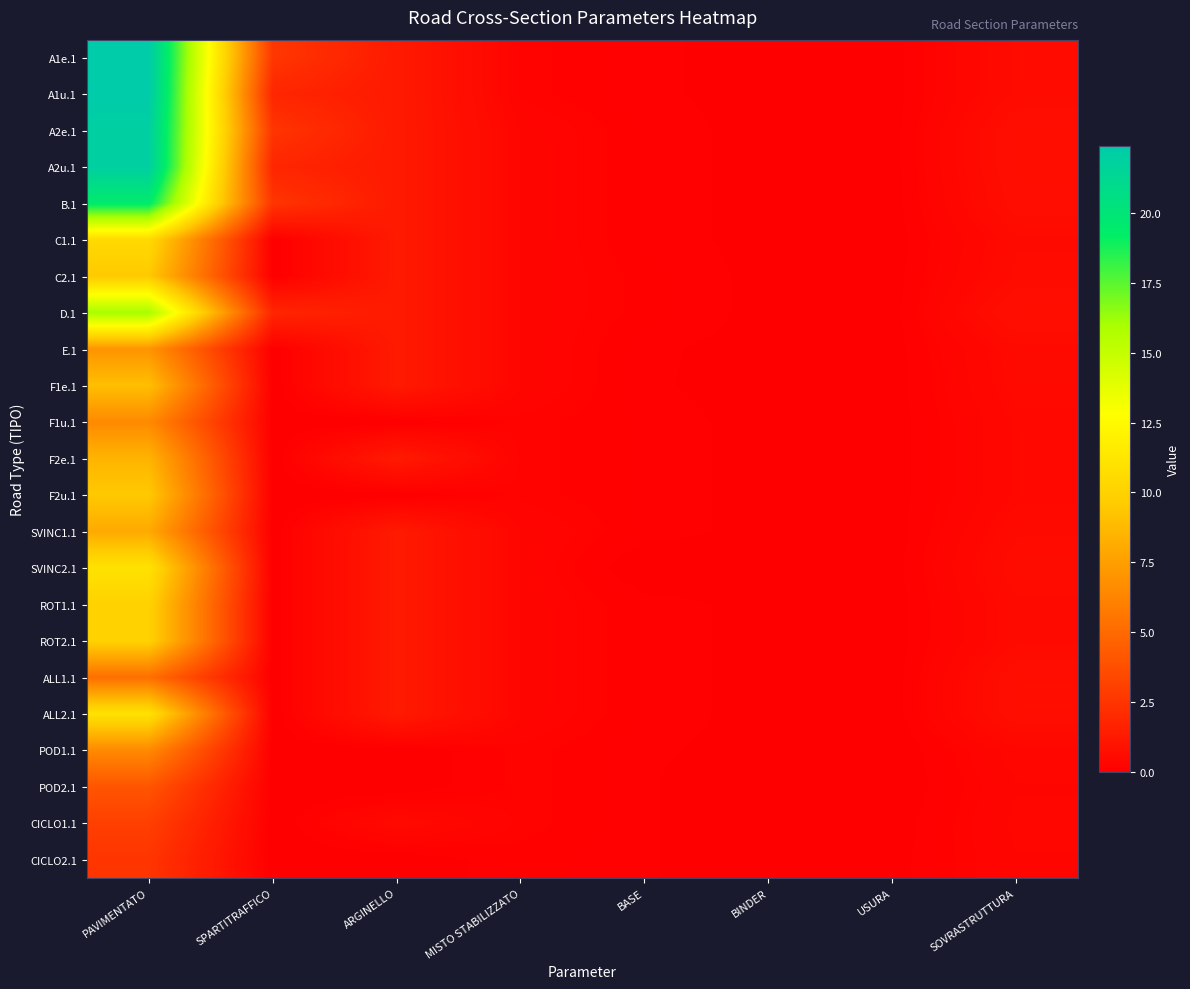

Between BASE and ARGINELLO, which is larger?

ARGINELLO